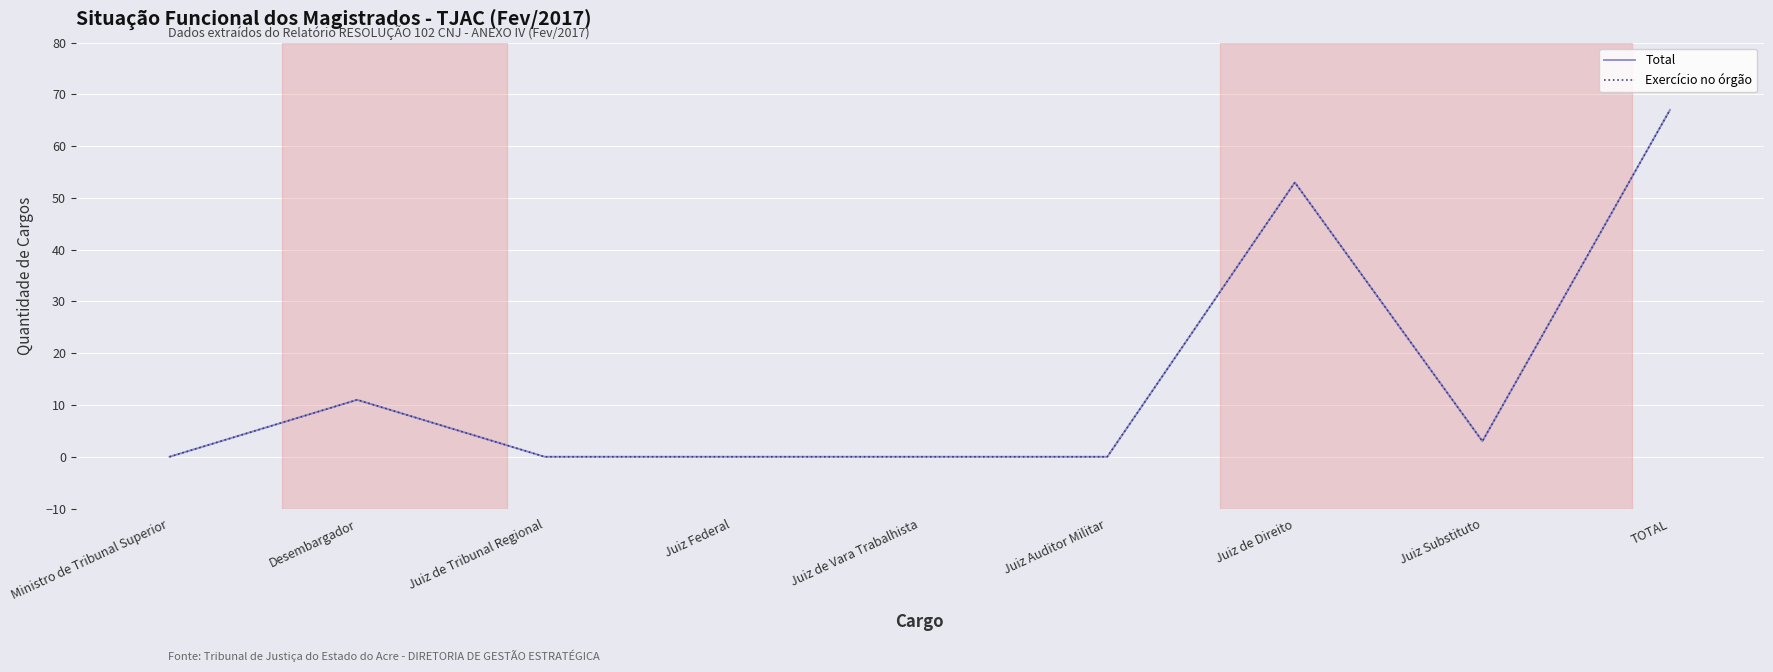

In Total, how many points are higher than both neighbors (excluding endpoints)?

2